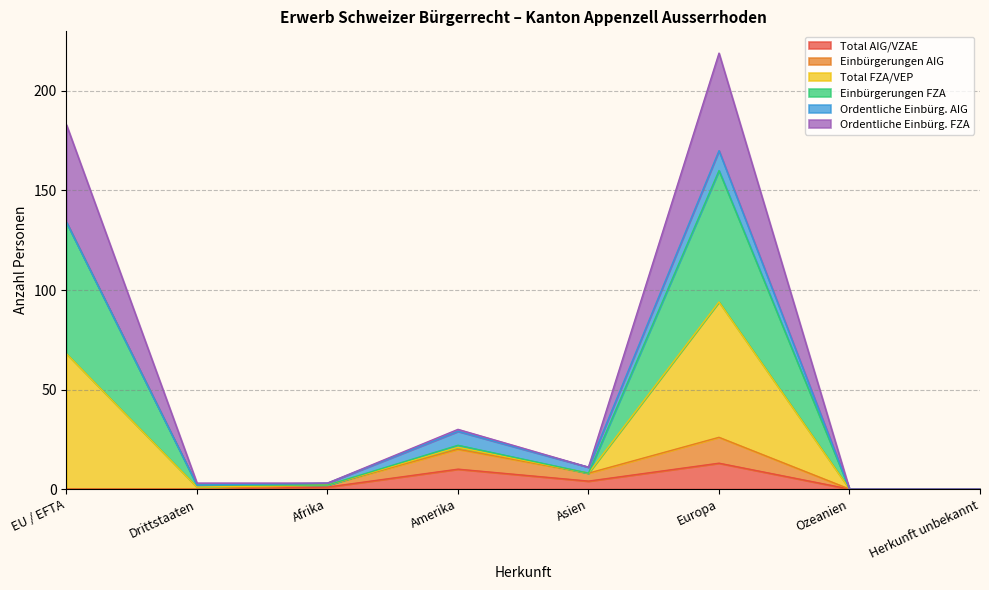

How many values in Total FZA/VEP are above zero?

6